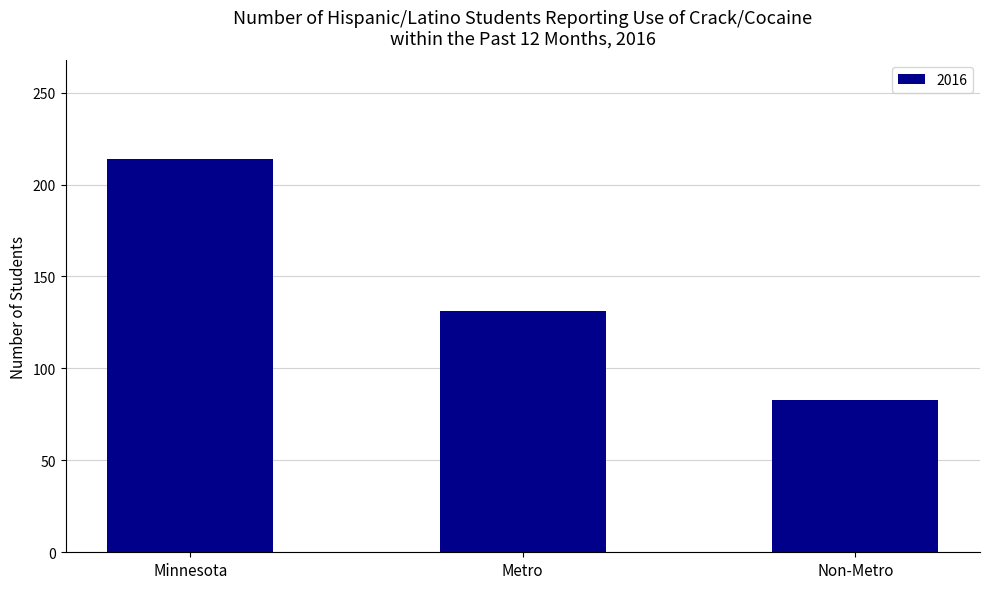

Reading left to right, what are all the values shown in this chart?

Minnesota=214	Metro=131	Non-Metro=83